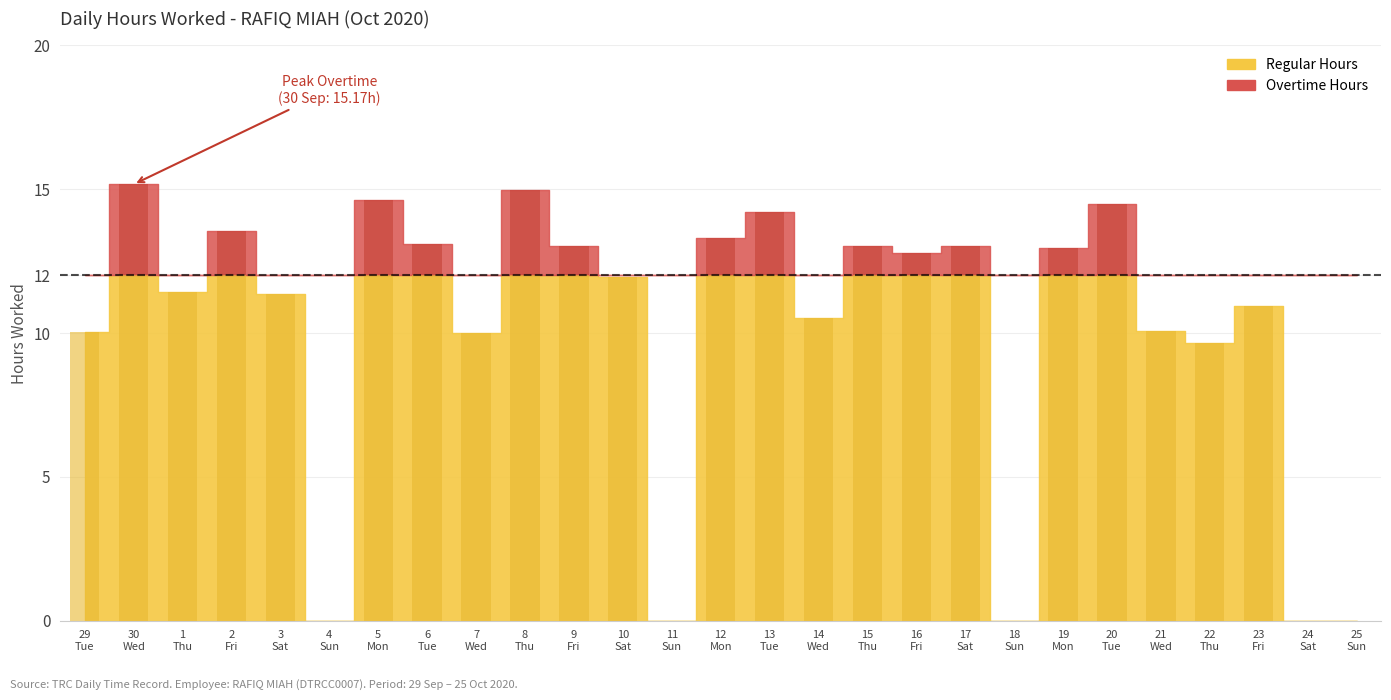

How many positive values are there?

22